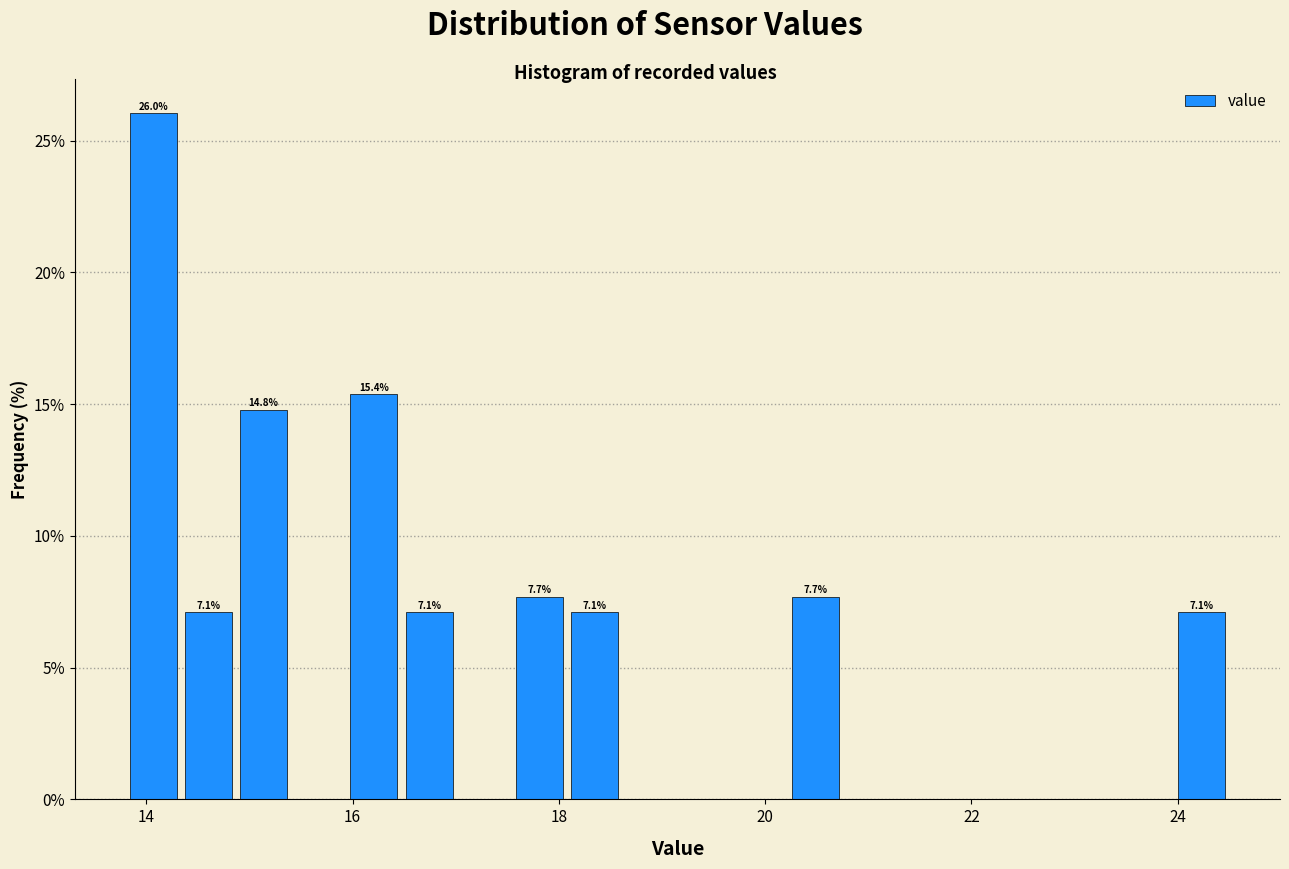

Read against the x-axis, roughly where is the centre of the tallest bar?

14.0